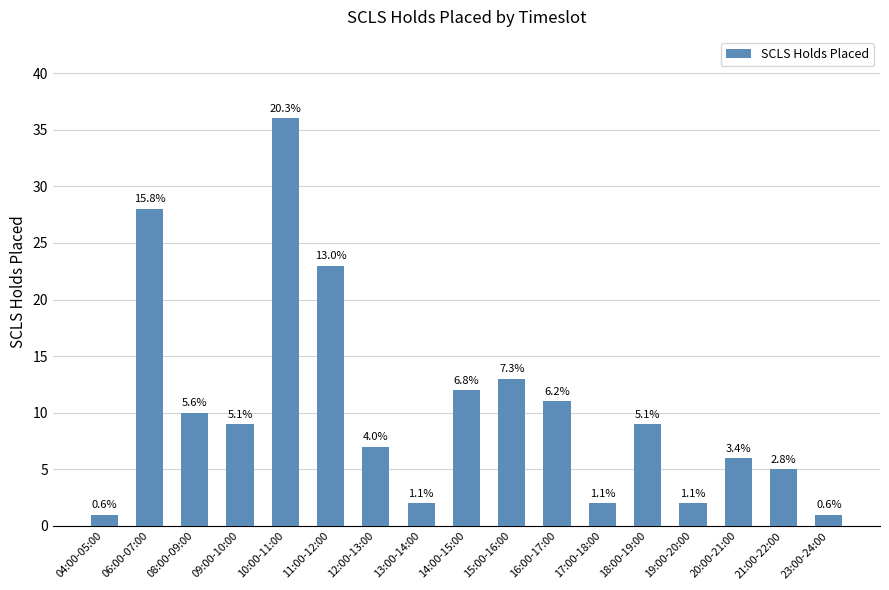

Does the chart contain any negative values?

No